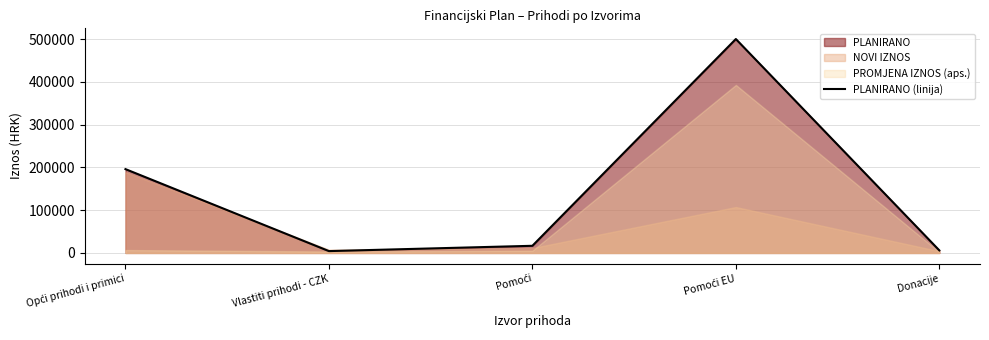

Where is the data nearest to the value 252145?

Opći prihodi i primici